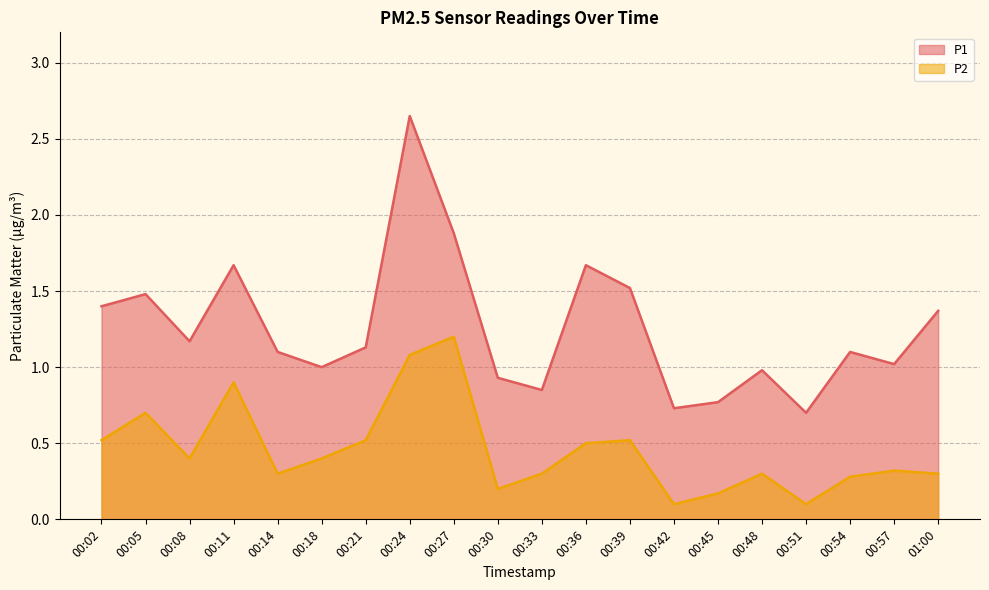

Which series has the largest range (max minus min)?

P1